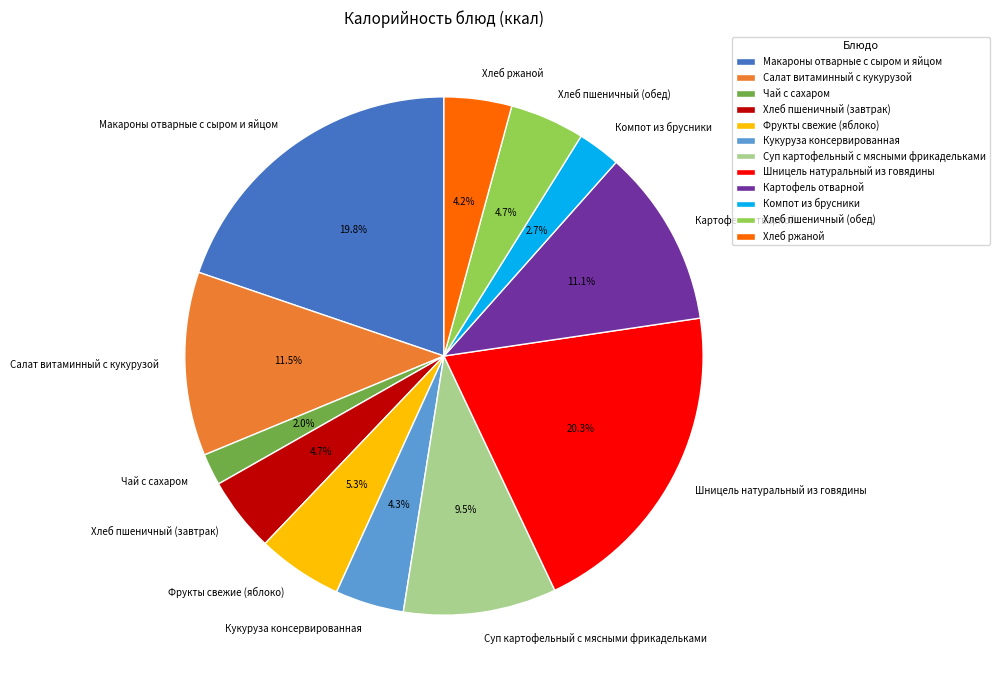

Which slice is the largest?

Шницель натуральный из говядины